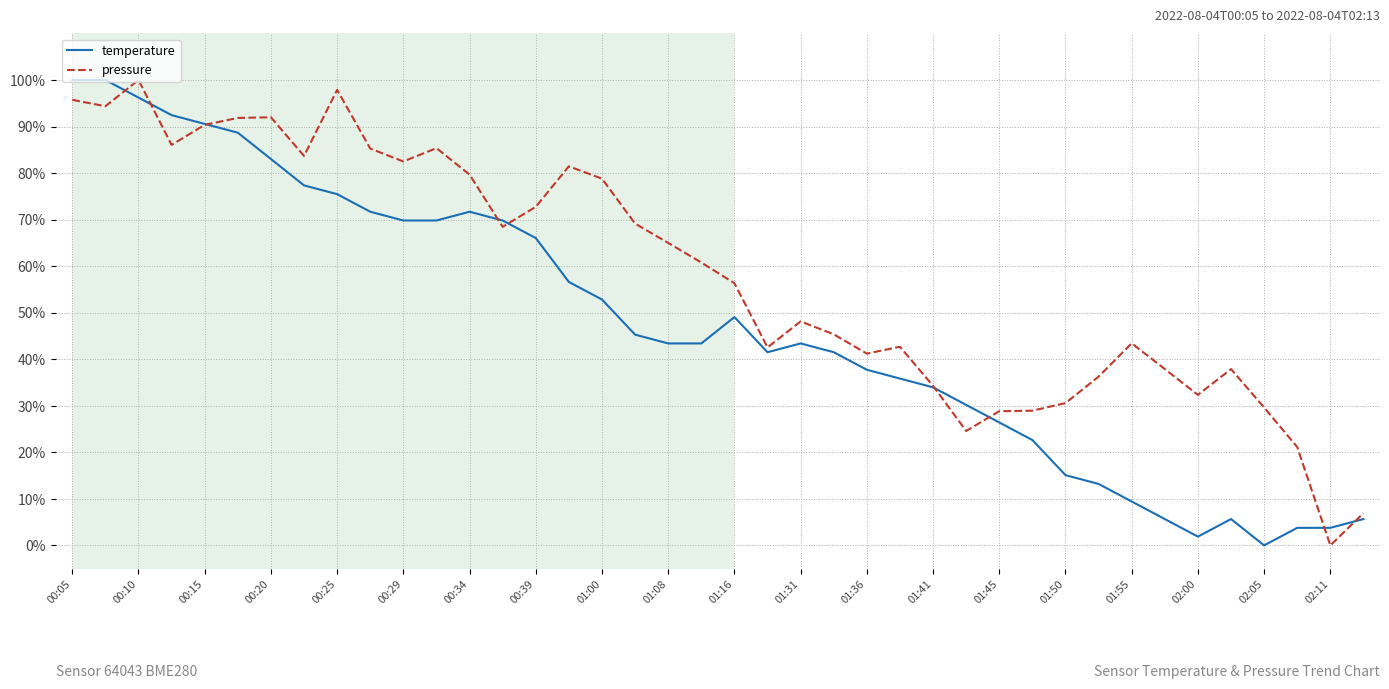

List the series in order of their overall mean, lowest first.

temperature, pressure